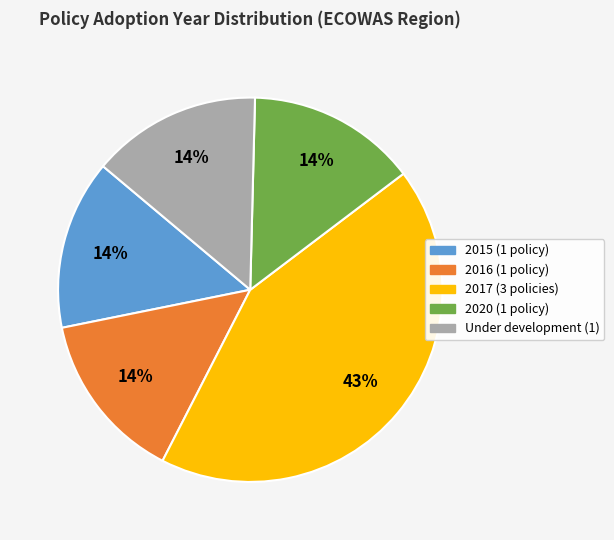

Does any single category account for the majority?

No